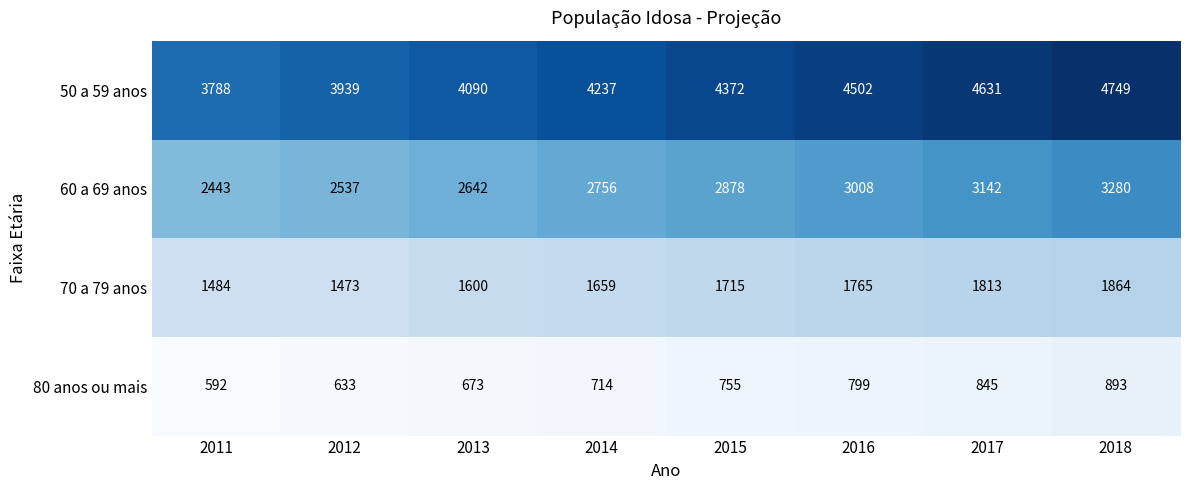

What is the difference between the highest and lowest values at 2013?

3417